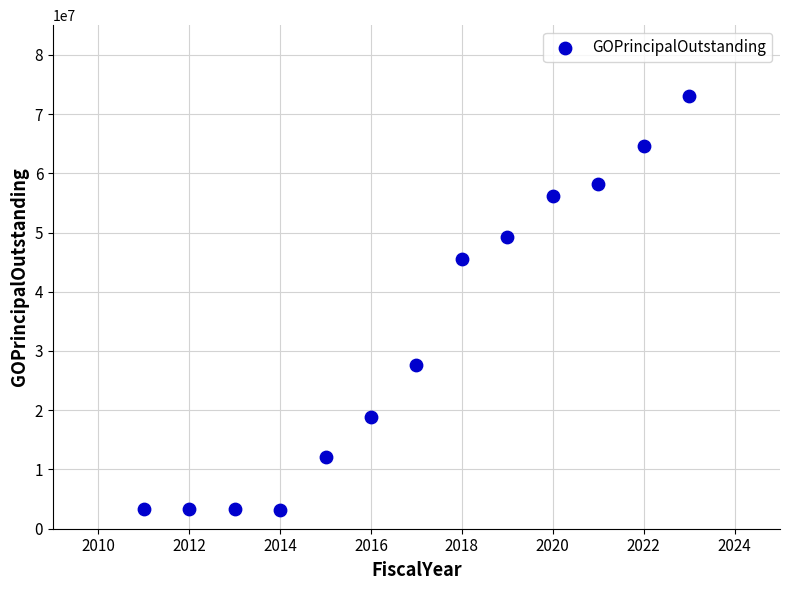

What Y value in the scatter plot is closest to 38052500?

45495000